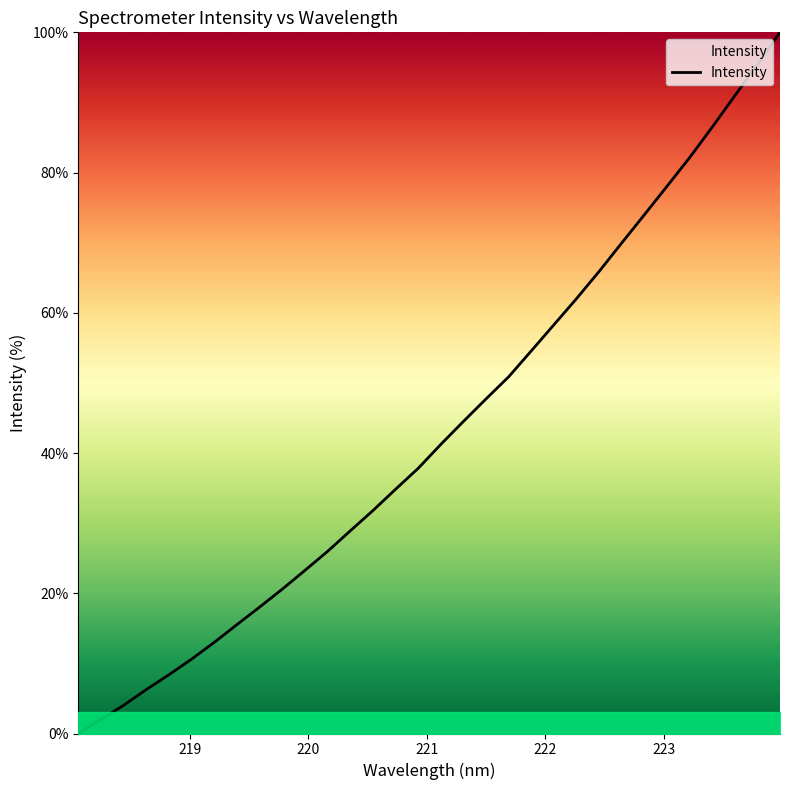

What is the greatest value displayed?

100.0